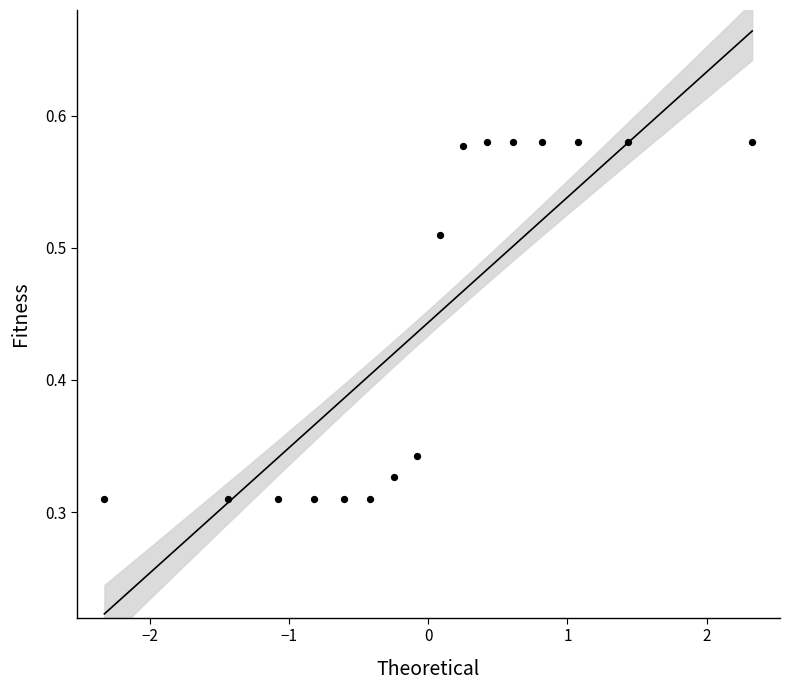

What is the range of X values (max minus min)?

4.7